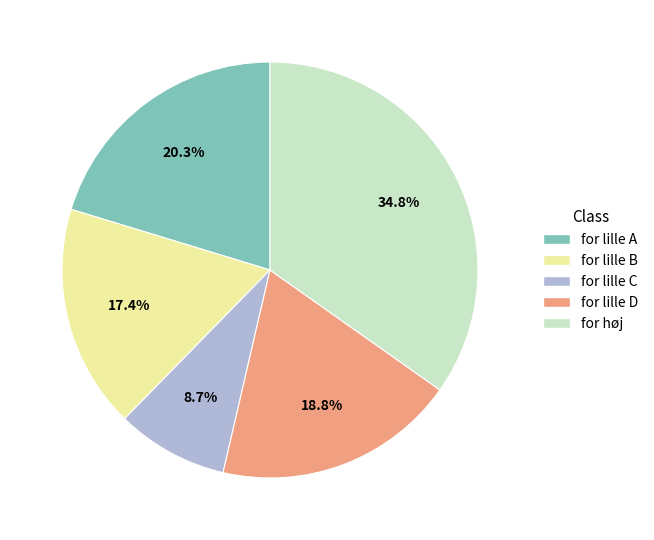

Which slice is the smallest?

for lille C